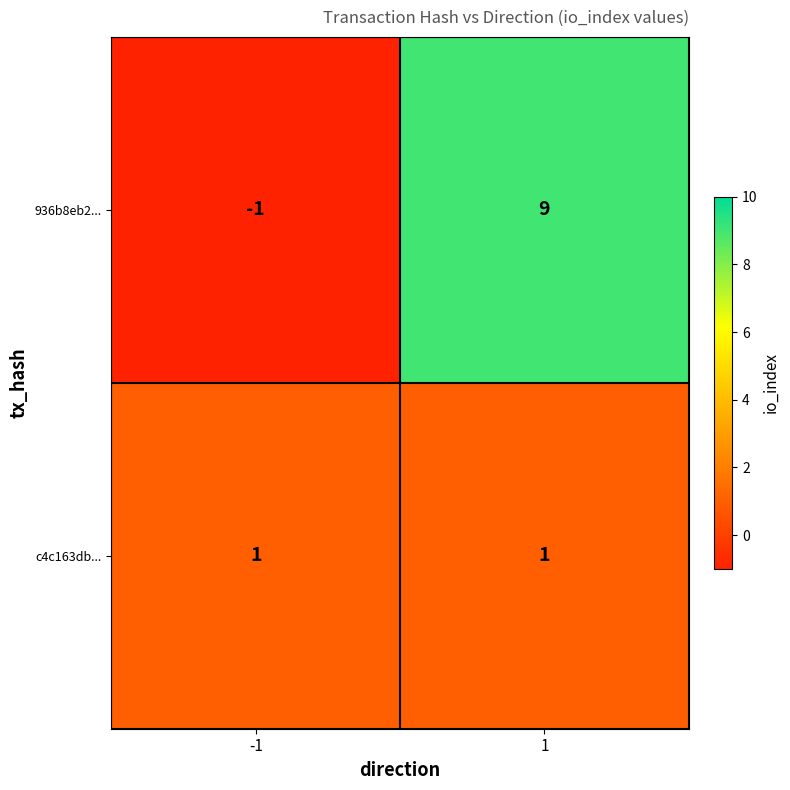

At 1, list the series in order from largest to smallest.

936b8eb2..., c4c163db...